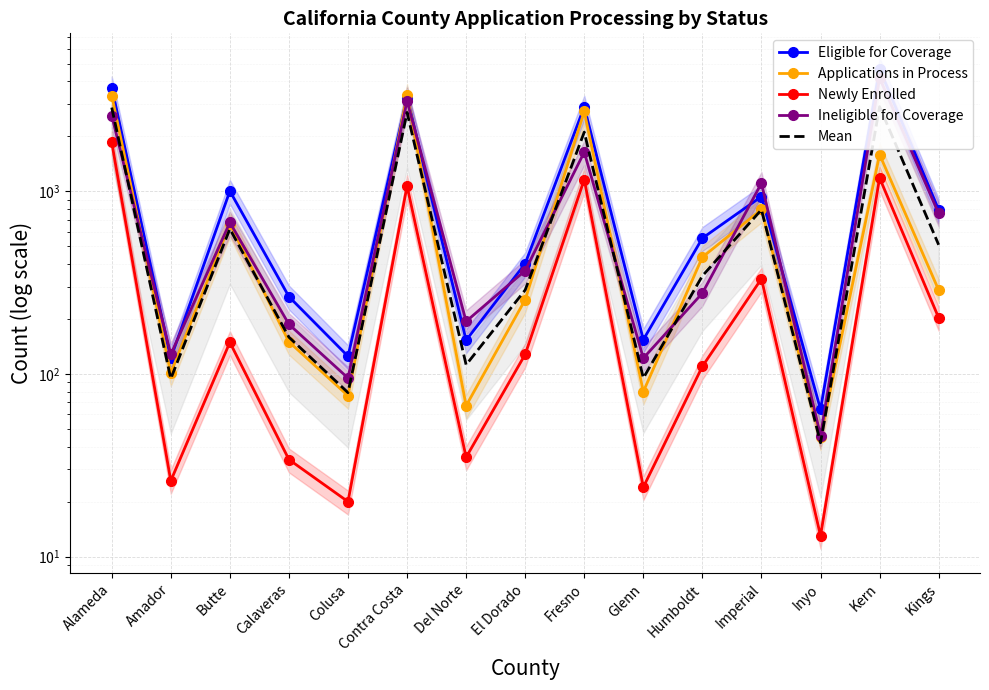

Between which two adjacent categories do Mean and Applications in Process first intersect?

Butte and Calaveras